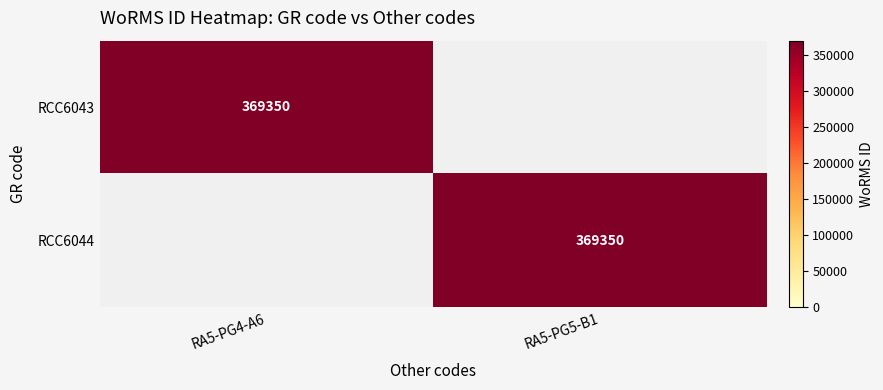

True or false: RCC6043 has a value of 369350 at RA5-PG4-A6.

True